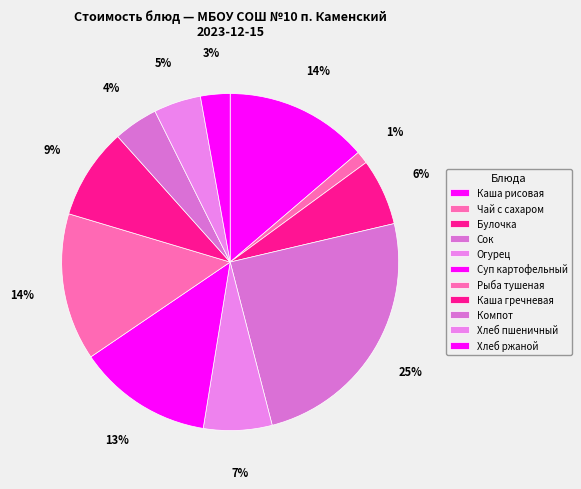

How many slices are in this pie chart?

11